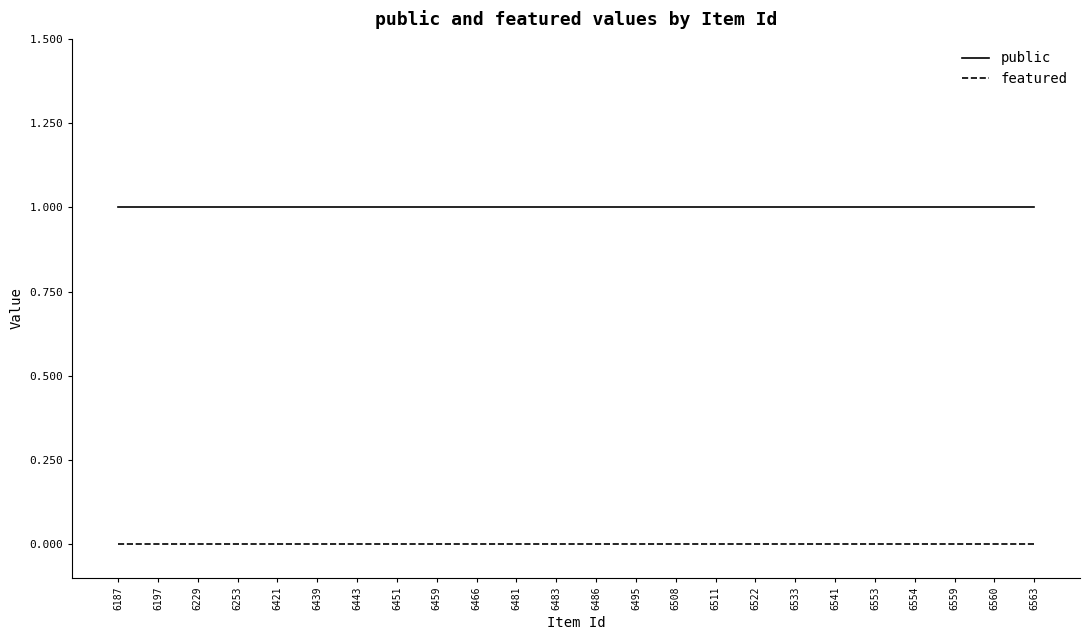

True or false: public and featured intersect in this chart.

False